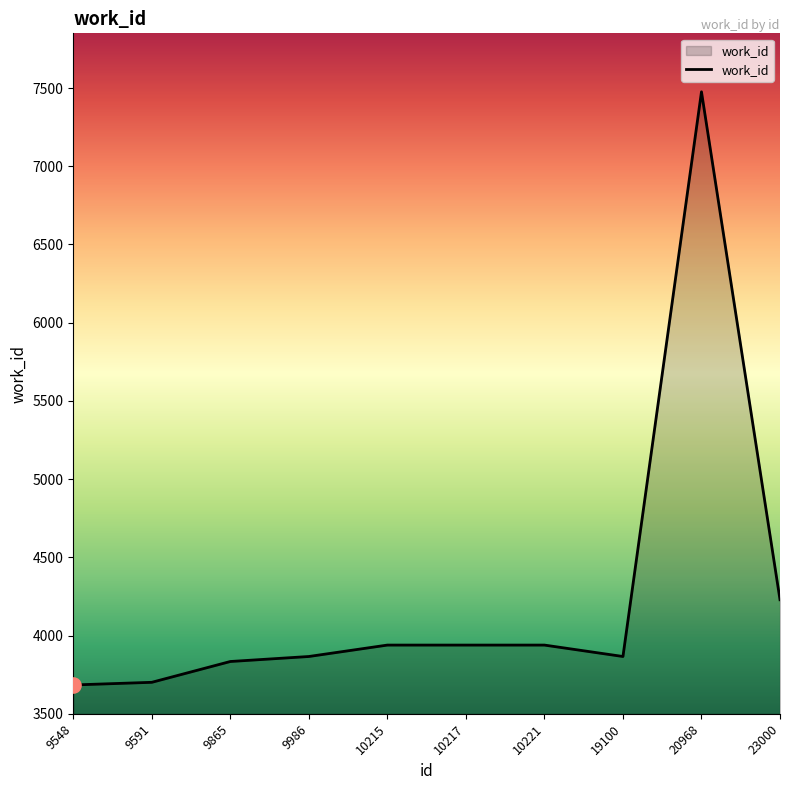

Approximately how many times larger is the value at 19100 compared to 9548?

1.0